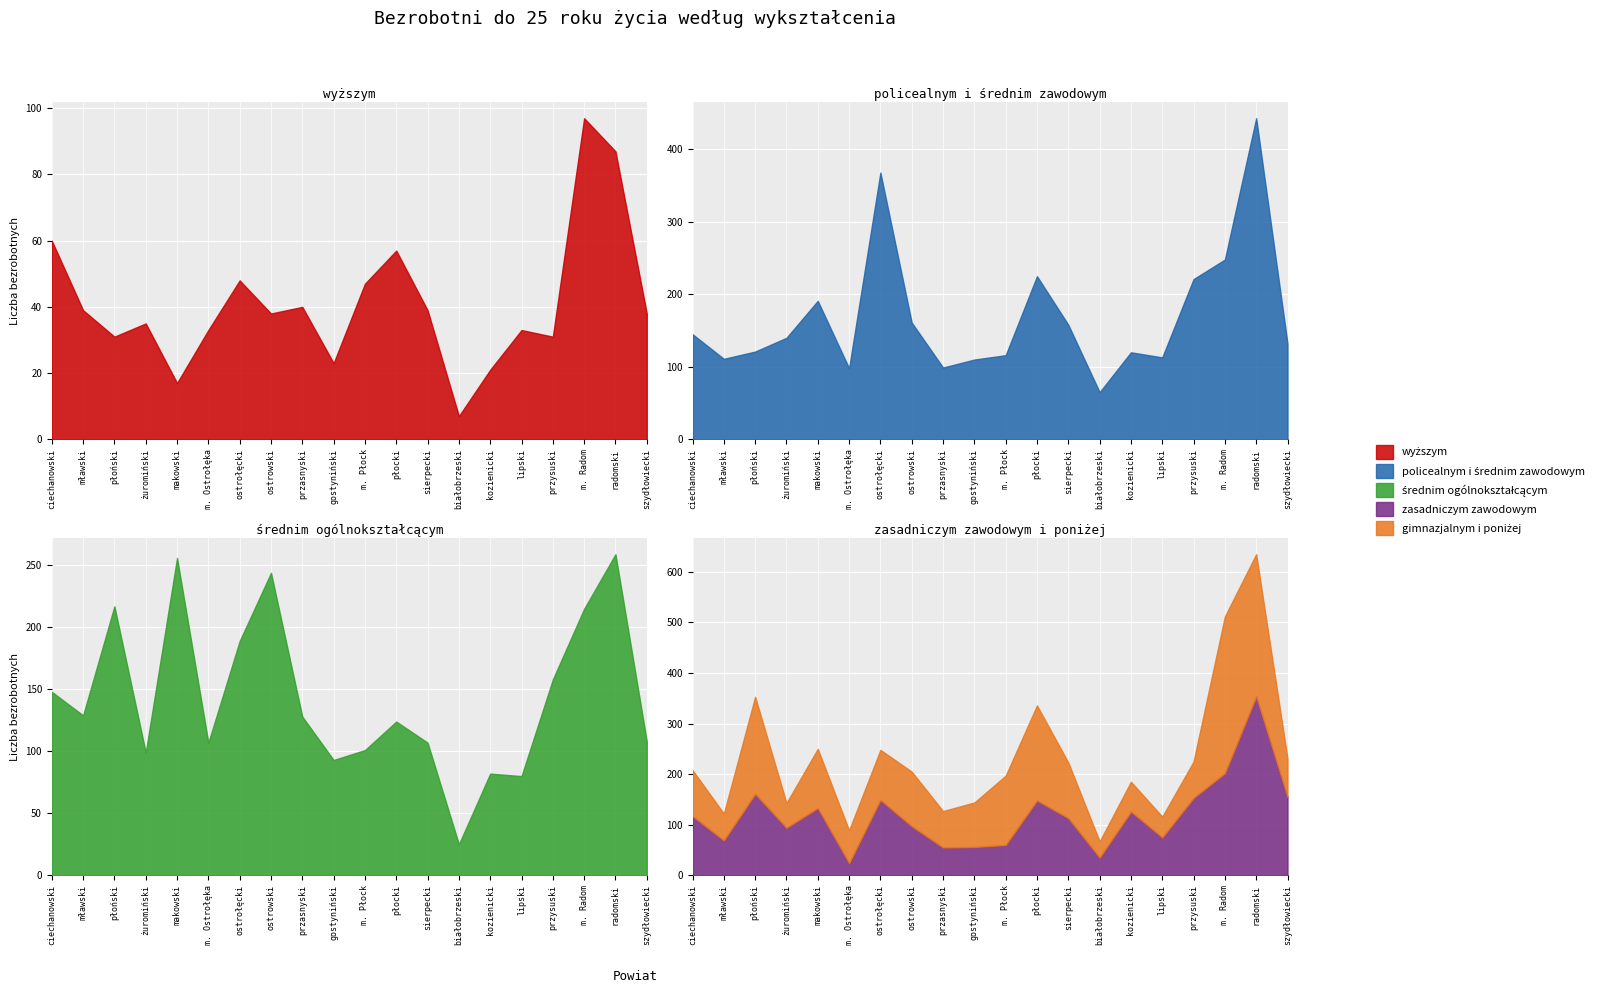

Does the chart display data point markers on the line(s)?

No